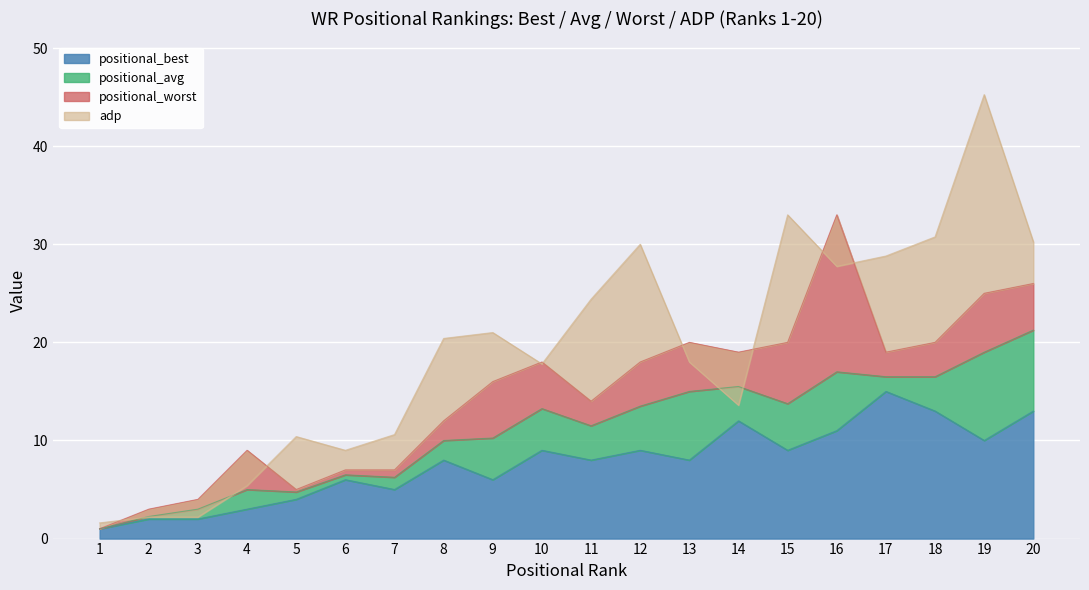

Reading right to left, list all the values displayed in this chart.

positional_best: 20=13.0	19=10.0	18=13.0	17=15.0	16=11.0	15=9.0	14=12.0	13=8.0	12=9.0	11=8.0	10=9.0	9=6.0	8=8.0	7=5.0	6=6.0	5=4.0	4=3.0	3=2.0	2=2.0	1=1.0
positional_avg: 20=21.2	19=19.0	18=16.5	17=16.5	16=17.0	15=13.8	14=15.5	13=15.0	12=13.5	11=11.5	10=13.2	9=10.2	8=10.0	7=6.2	6=6.5	5=4.8	4=5.0	3=3.0	2=2.2	1=1.0
positional_worst: 20=26.0	19=25.0	18=20.0	17=19.0	16=33.0	15=20.0	14=19.0	13=20.0	12=18.0	11=14.0	10=18.0	9=16.0	8=12.0	7=7.0	6=7.0	5=5.0	4=9.0	3=4.0	2=3.0	1=1.0
adp: 20=30.2	19=45.2	18=30.8	17=28.8	16=27.8	15=33.0	14=13.6	13=18.0	12=30.0	11=24.4	10=17.8	9=21.0	8=20.4	7=10.6	6=9.0	5=10.4	4=5.4	3=2.2	2=2.2	1=1.6